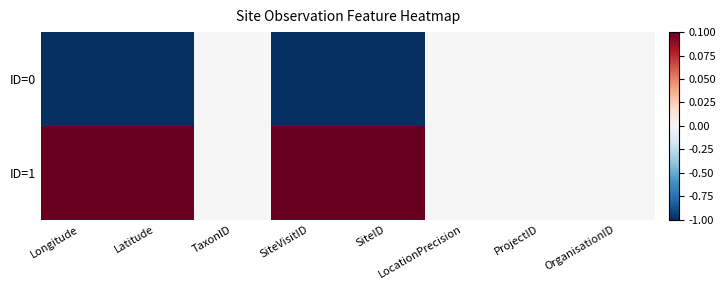

Reading left to right, extract all data points from this chart.

ID=0: Longitude=-1.0	Latitude=-1.0	TaxonID=0.0	SiteVisitID=-1.0	SiteID=-1.0	LocationPrecision=0.0	ProjectID=0.0	OrganisationID=0.0
ID=1: Longitude=1.0	Latitude=1.0	TaxonID=0.0	SiteVisitID=1.0	SiteID=1.0	LocationPrecision=0.0	ProjectID=0.0	OrganisationID=0.0